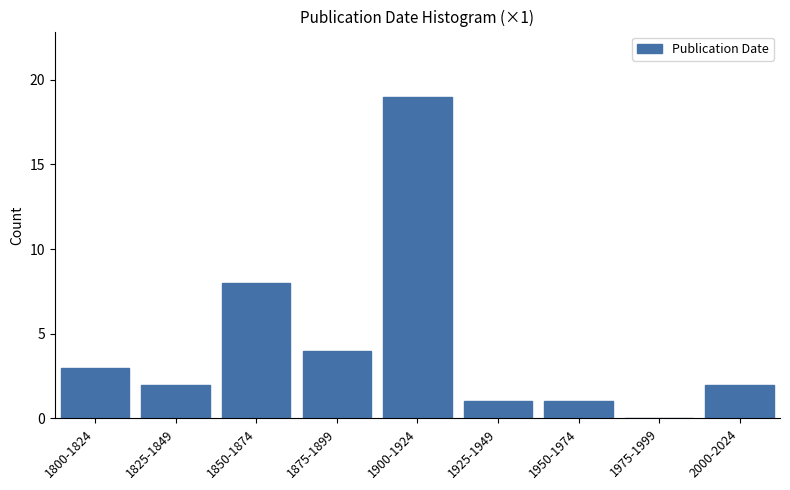

Reading right to left, extract all data points from this chart.

2000-2024=2	1975-1999=0	1950-1974=1	1925-1949=1	1900-1924=19	1875-1899=4	1850-1874=8	1825-1849=2	1800-1824=3